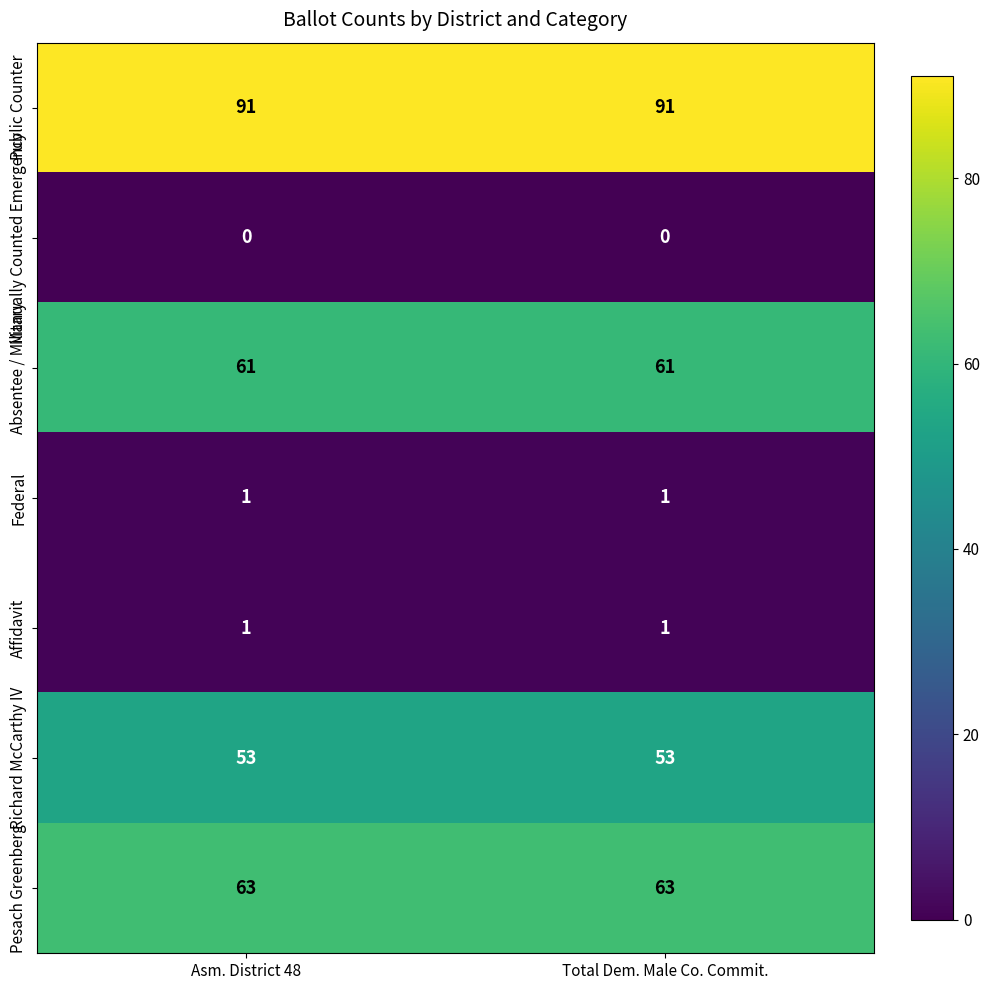

What is the sum of the Public Counter values at Asm. District 48 and Total Dem. Male Co. Commit.?

182